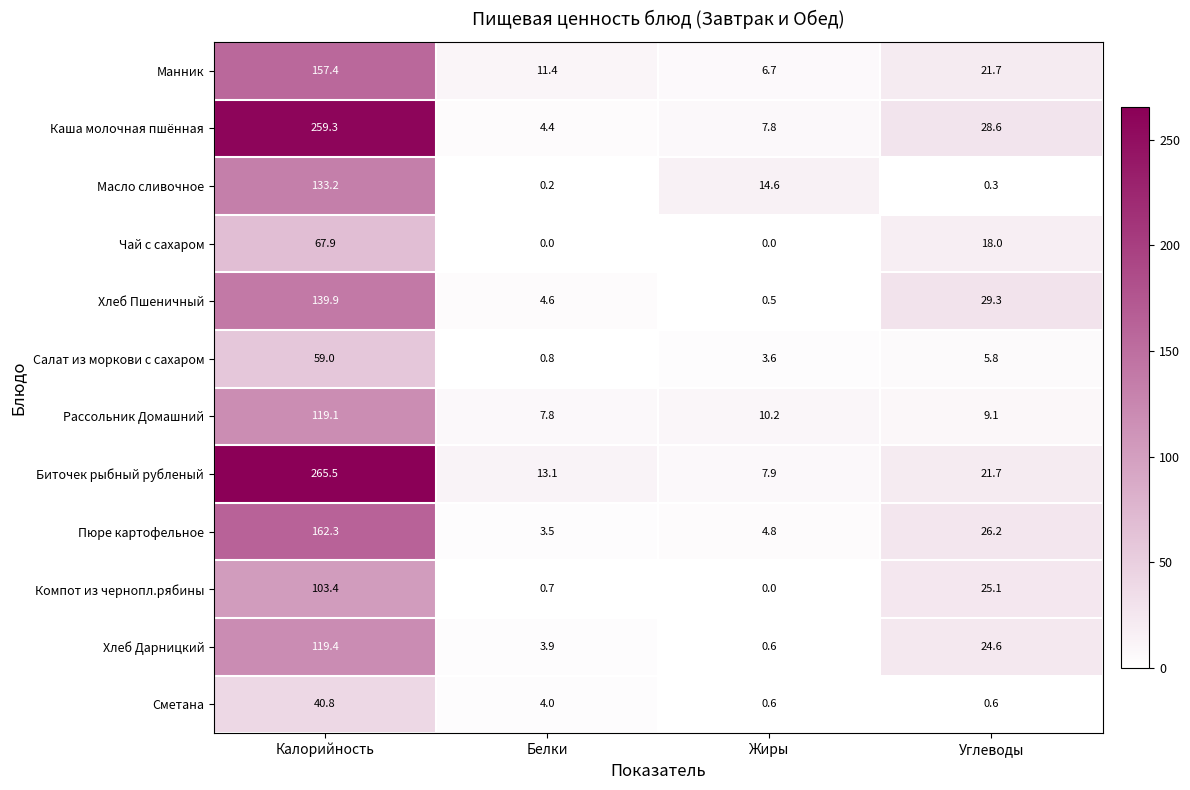

At which label does Компот из чернопл.рябины first exceed 25?

Калорийность